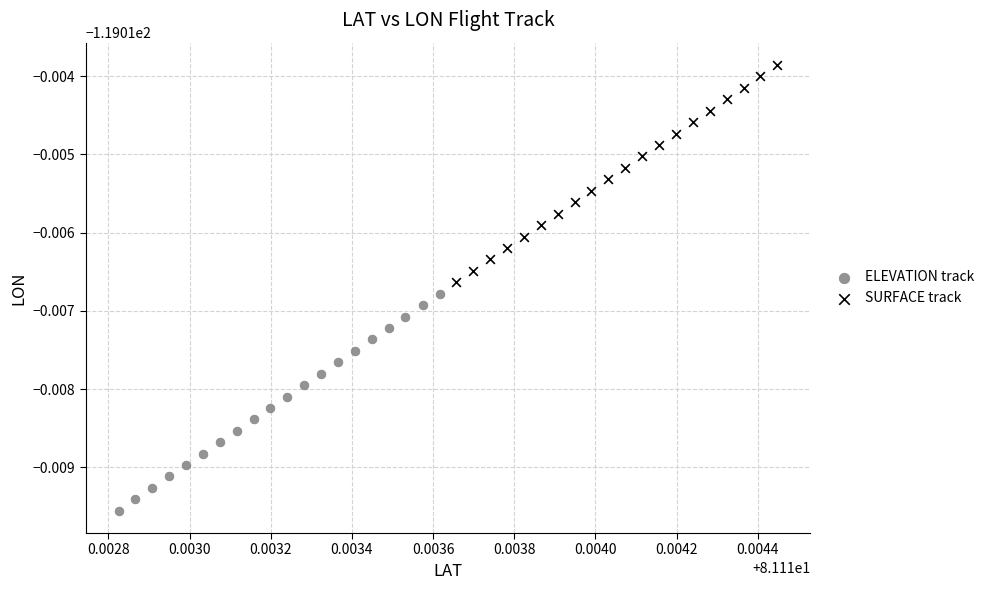

Which series has the widest spread of Y values?

SURFACE track